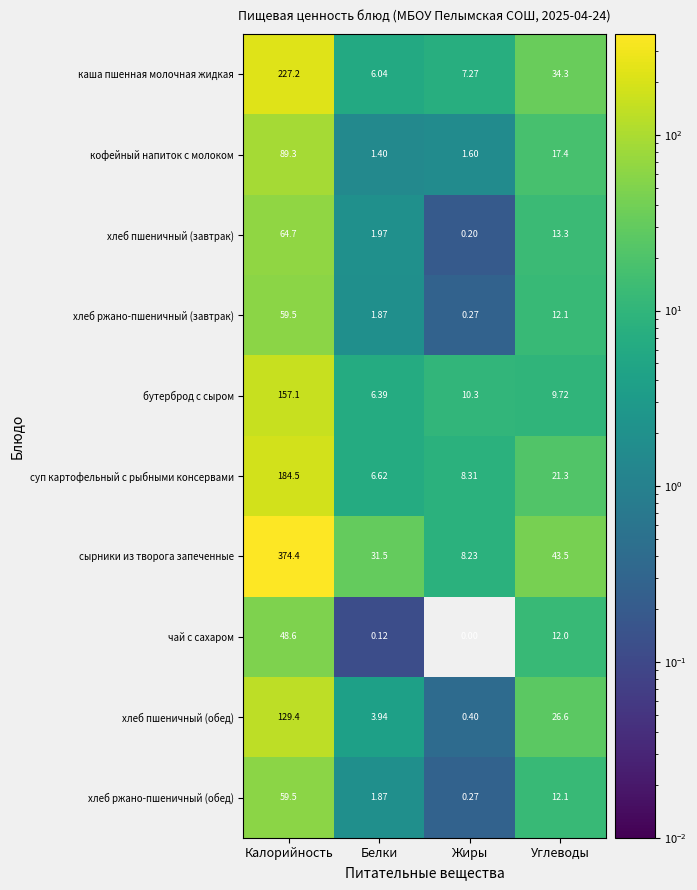

Where is хлеб пшеничный (завтрак) nearest to the value 32?

Углеводы